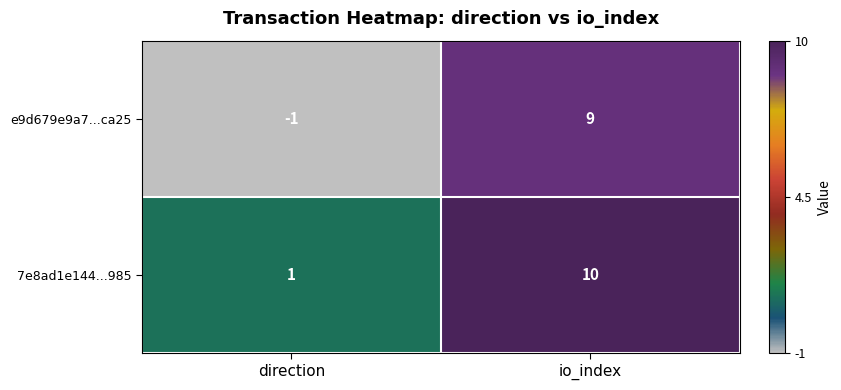

At which label is e9d679e9a7...ca25 closest to 4?

direction